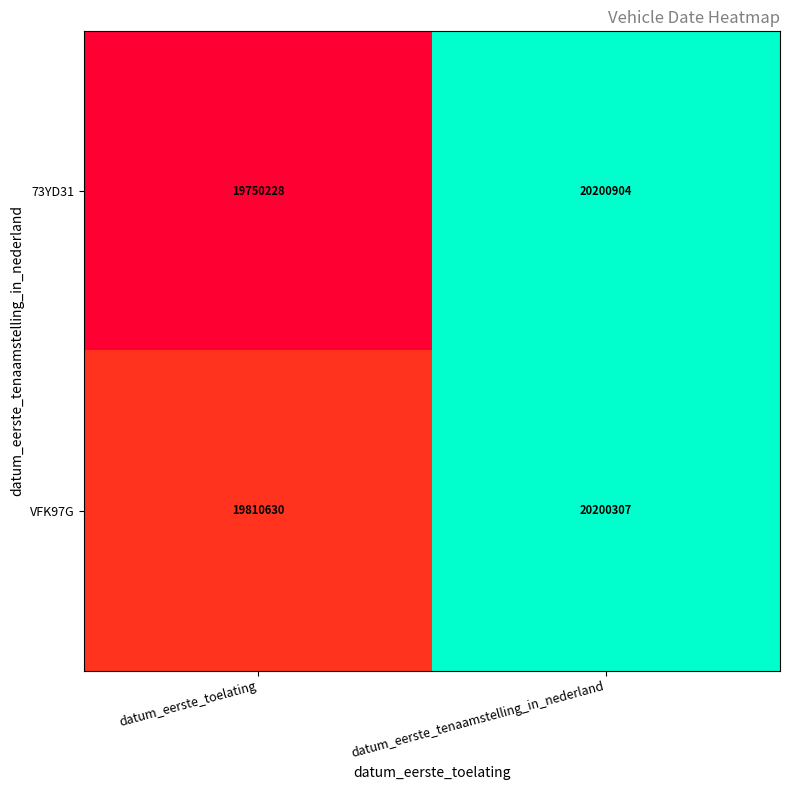

Is it true that 73YD31 equals 13706113 at datum_eerste_toelating?

False